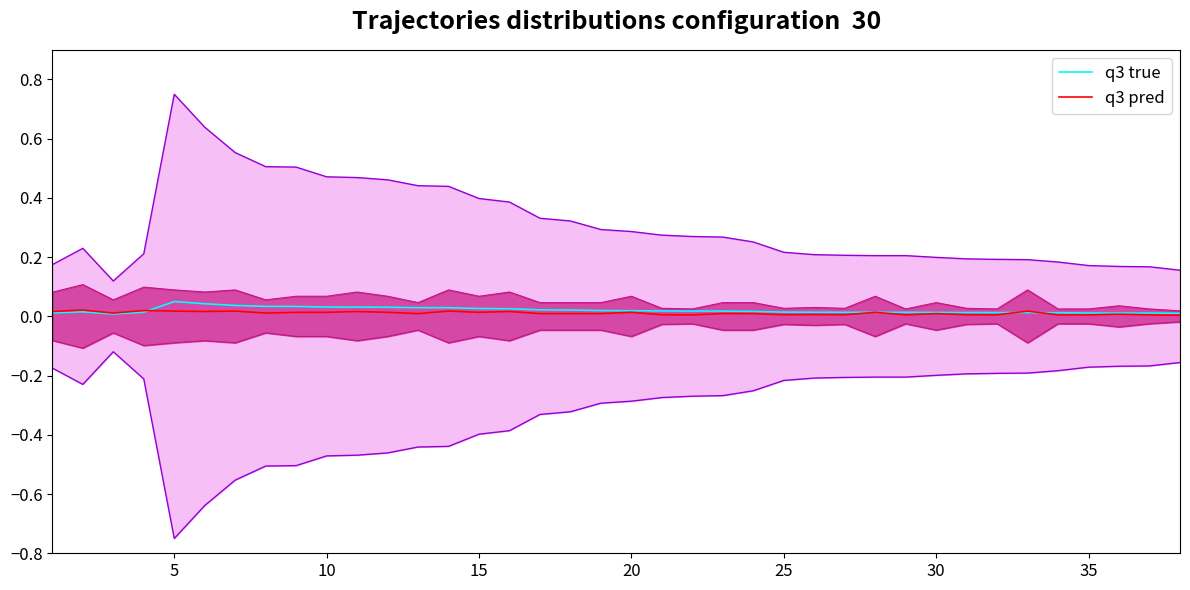

Where is the first local maximum for q3 pred?

5